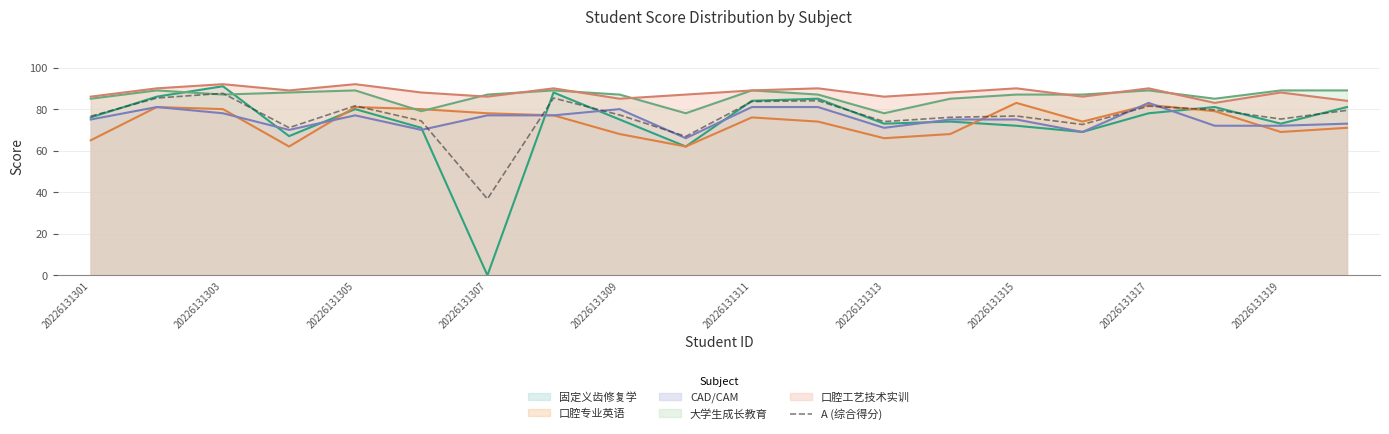

How many series are shown in this chart?

6